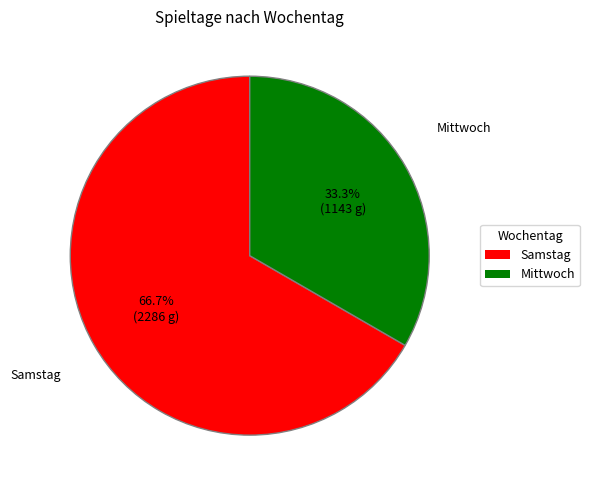

Rank the categories by value from highest to lowest.

Samstag, Mittwoch